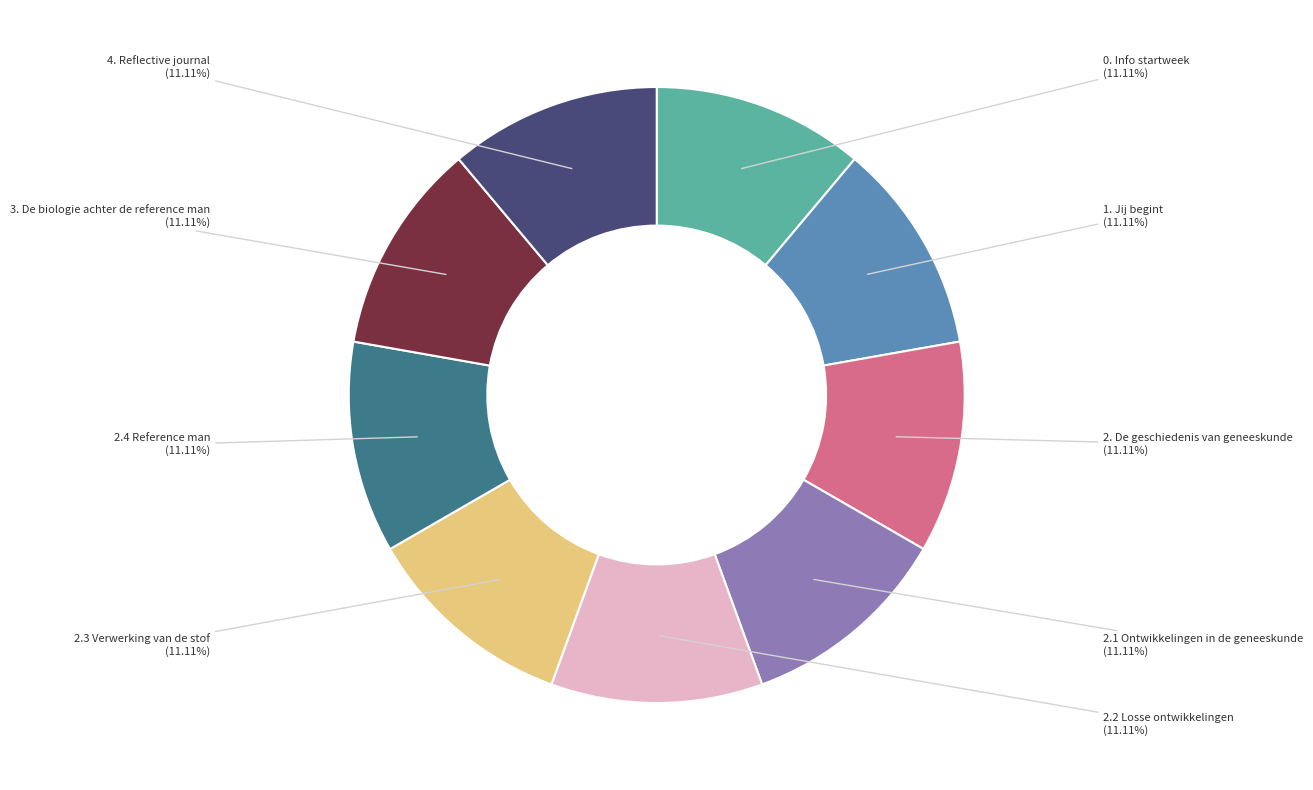

Combined, do 0. Info startweek and 2.4 Reference man account for over 50%?

No